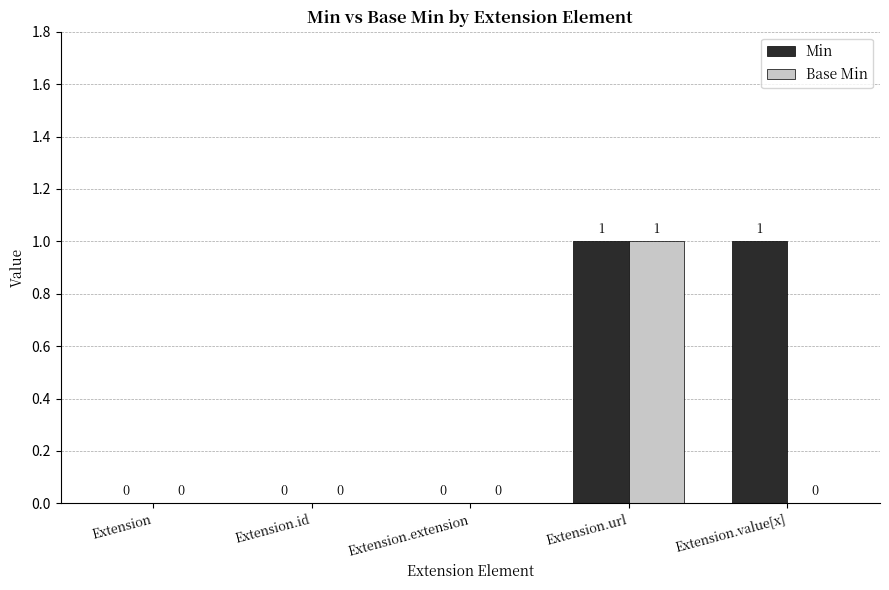

Which series has the largest total across all categories?

Min